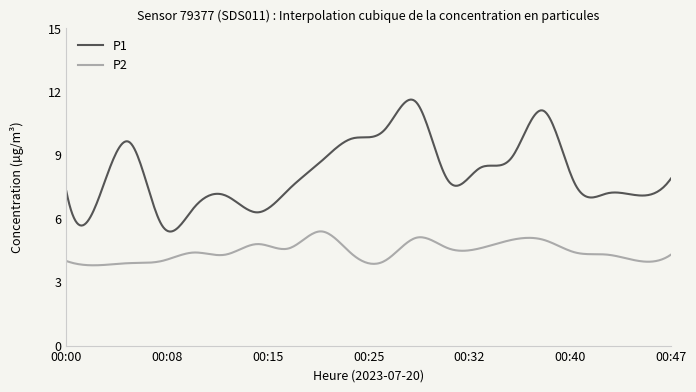

List the series in order of their peak value, highest first.

P1, P2